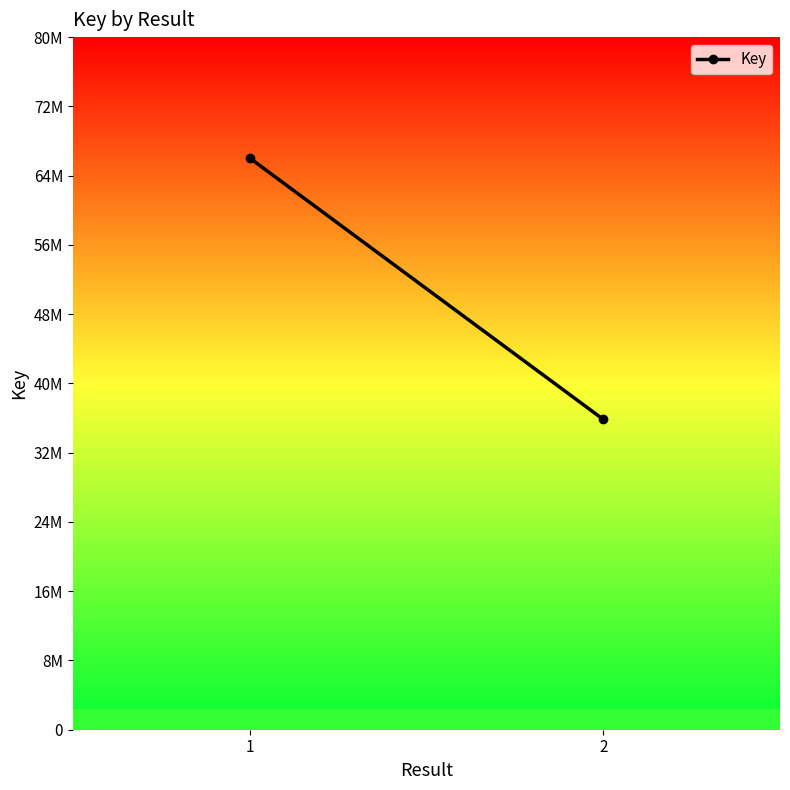

How many lines are shown in the chart?

1